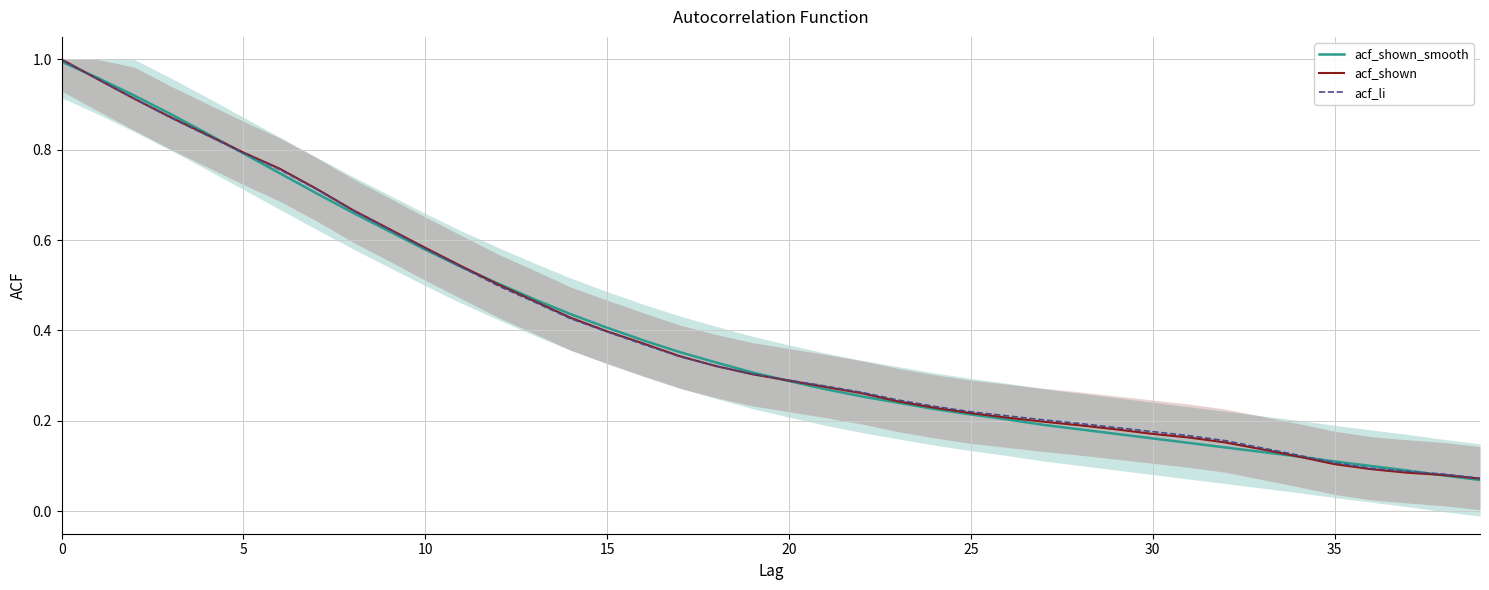

Rank the series by their average value, from lowest to highest.

acf_shown_smooth, acf_shown, acf_li